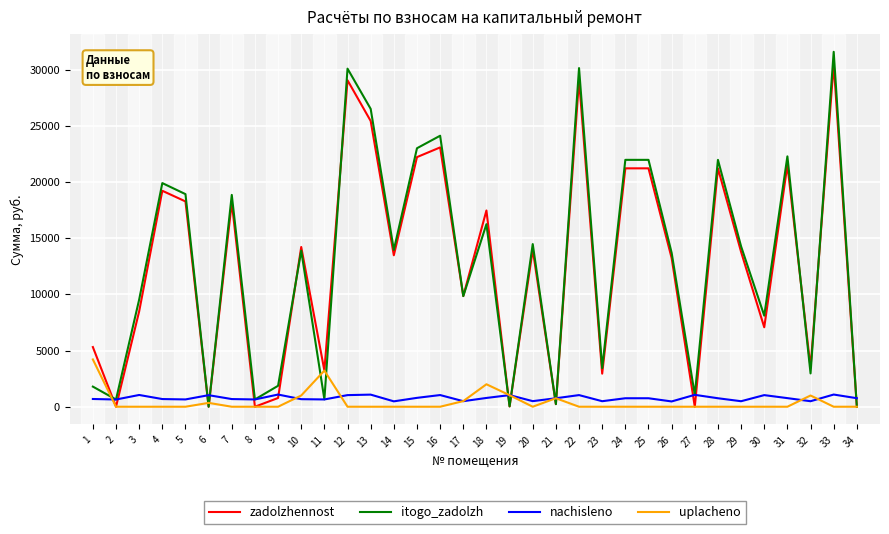

Rank the series at 1 from highest to lowest value.

zadolzhennost, uplacheno, itogo_zadolzh, nachisleno